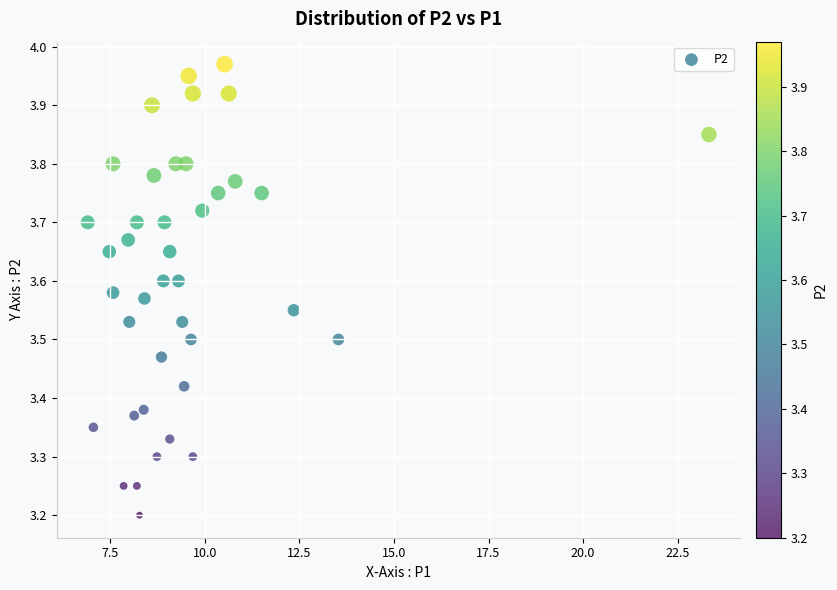

What is the range of Y values (max minus min)?

0.8